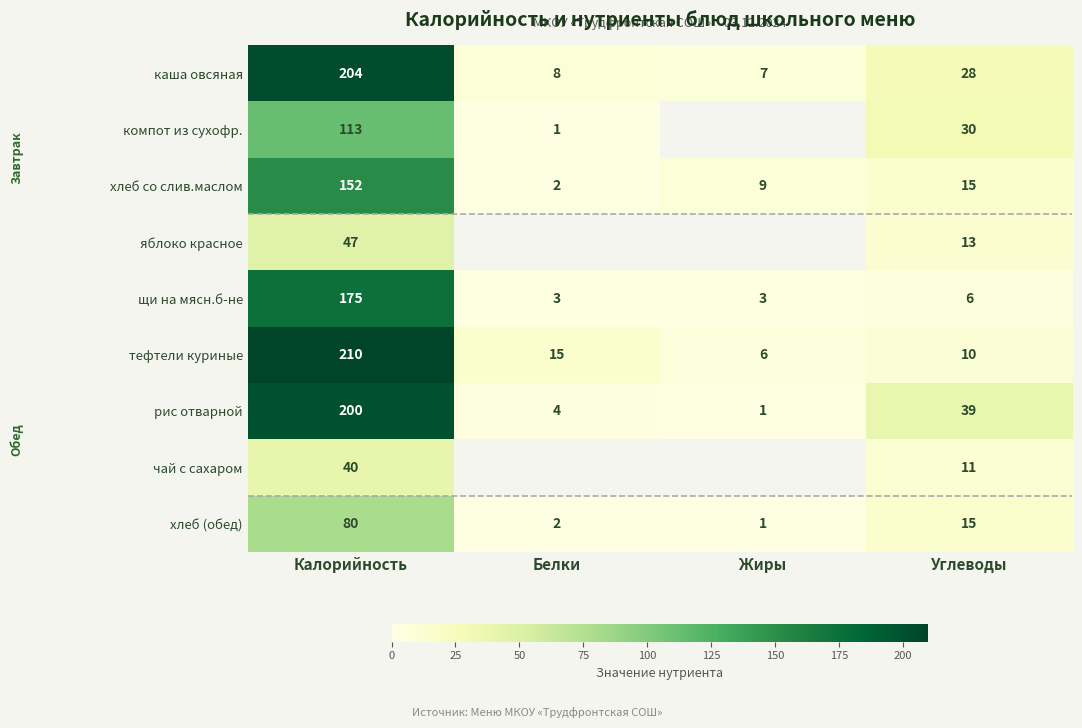

The value of рис отварной at Углеводы is 39. True or false?

True